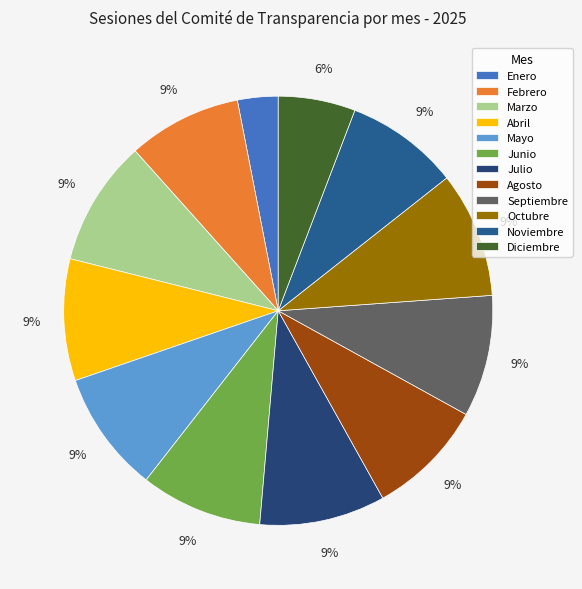

What percentage is the Julio slice, to the nearest percent?

9%